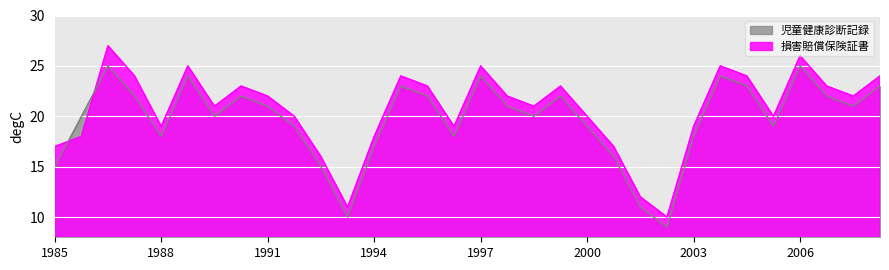

True or false: 児童健康診断記録 has a value of 37 at 3.

False